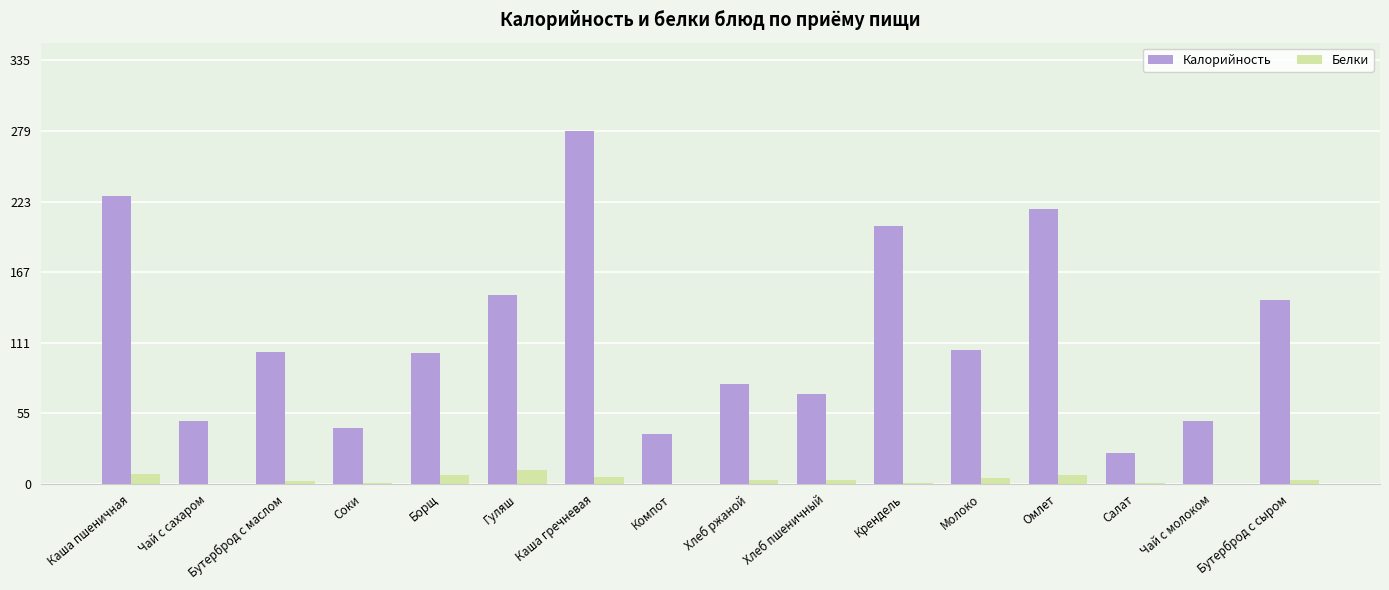

How many data points does each series have?

16